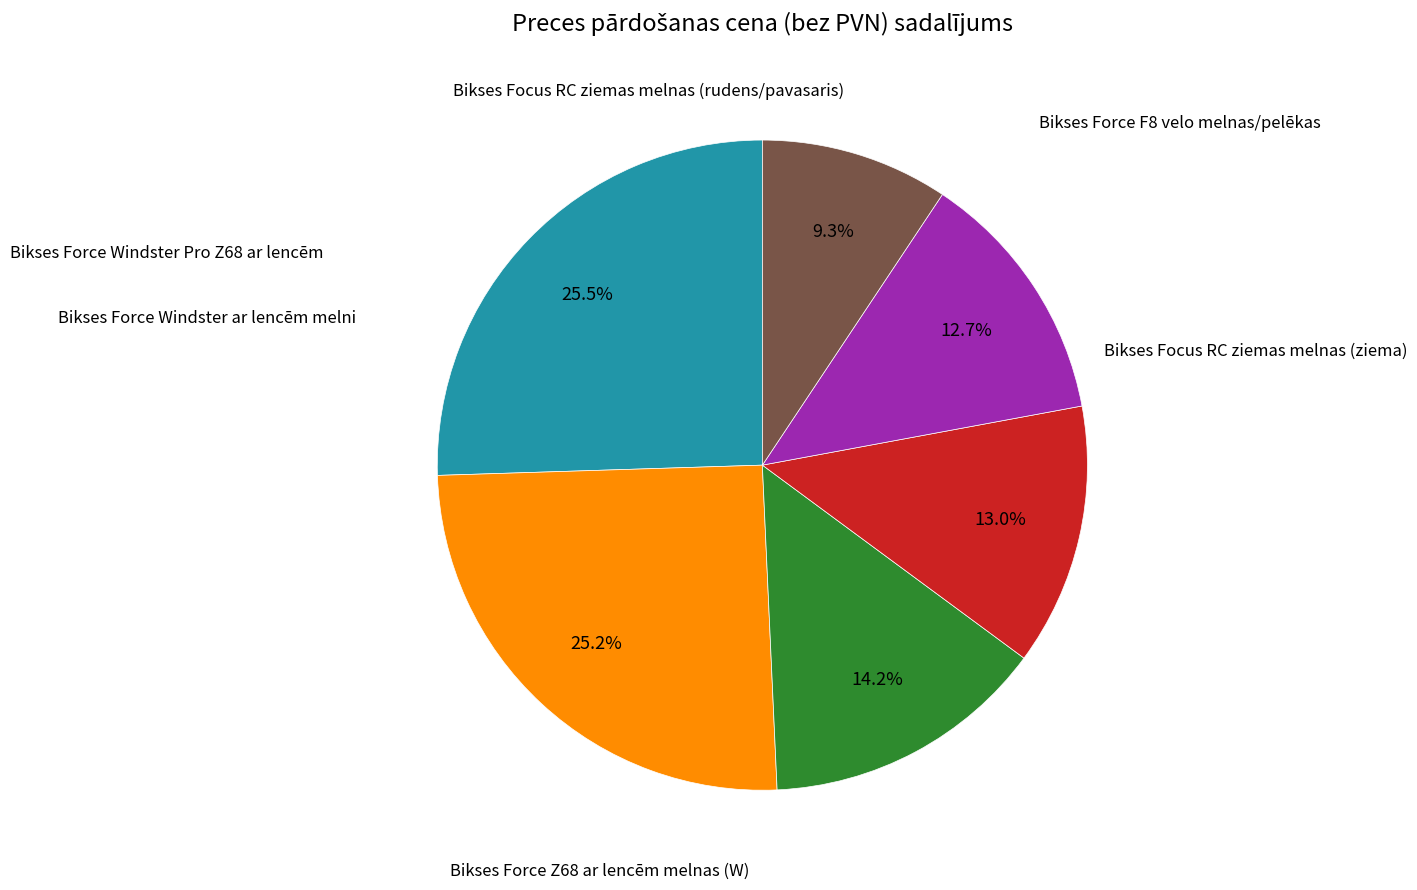

True or false: Bikses Force Windster Pro Z68 ar lencēm accounts for 1% of the total.

False